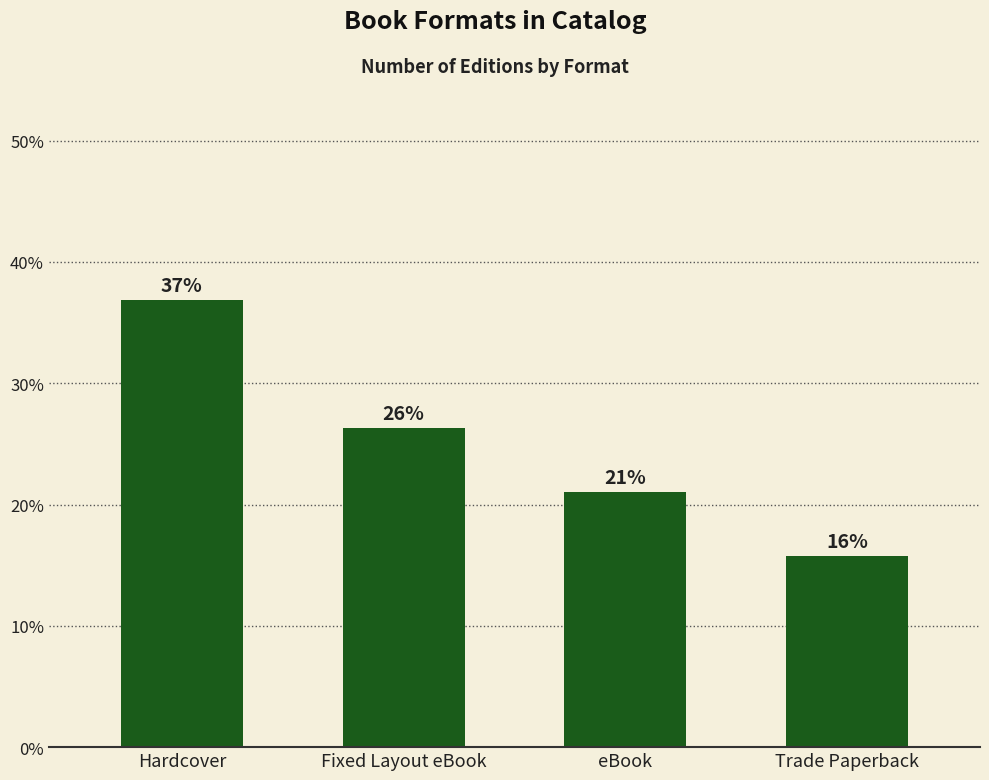

Is it true that the value at Trade Paperback is 15.8?

True